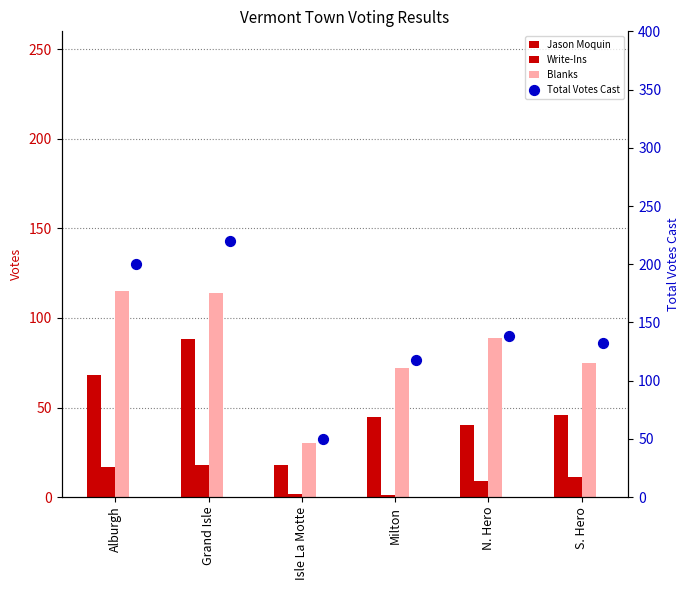

Which series has the widest spread of Y values?

Total Votes Cast